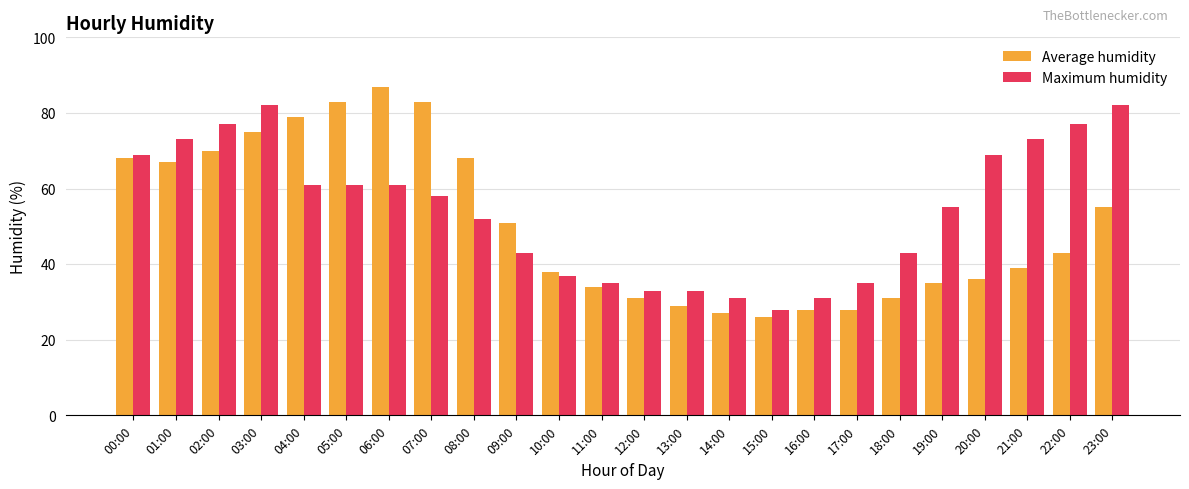

What position from the left is 07:00?

8